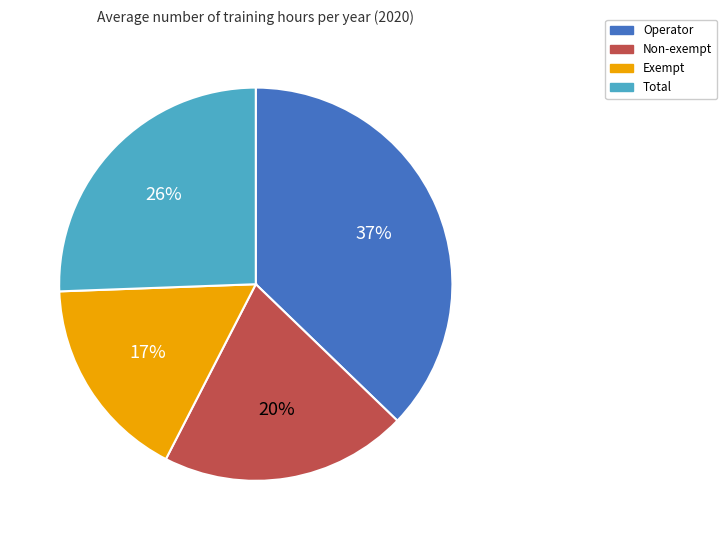

To the nearest percent, what percentage of the pie is Operator?

37%